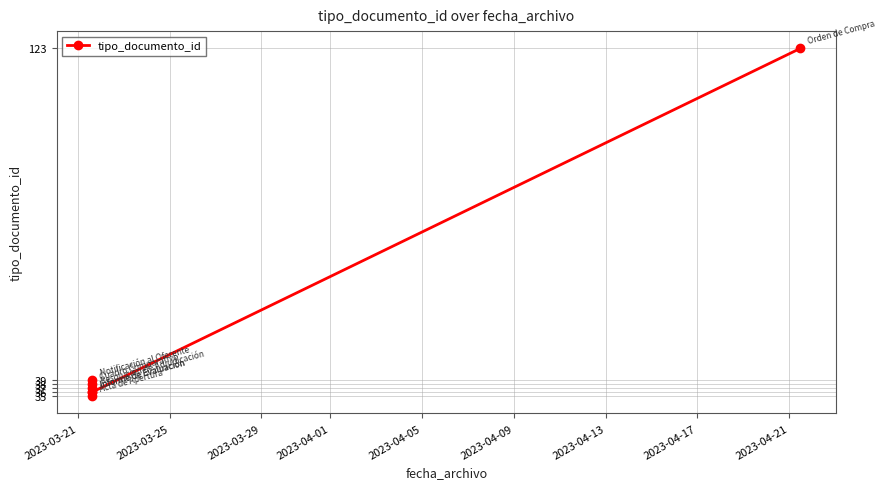

How many points are higher than both their immediate neighbors (excluding endpoints)?

2